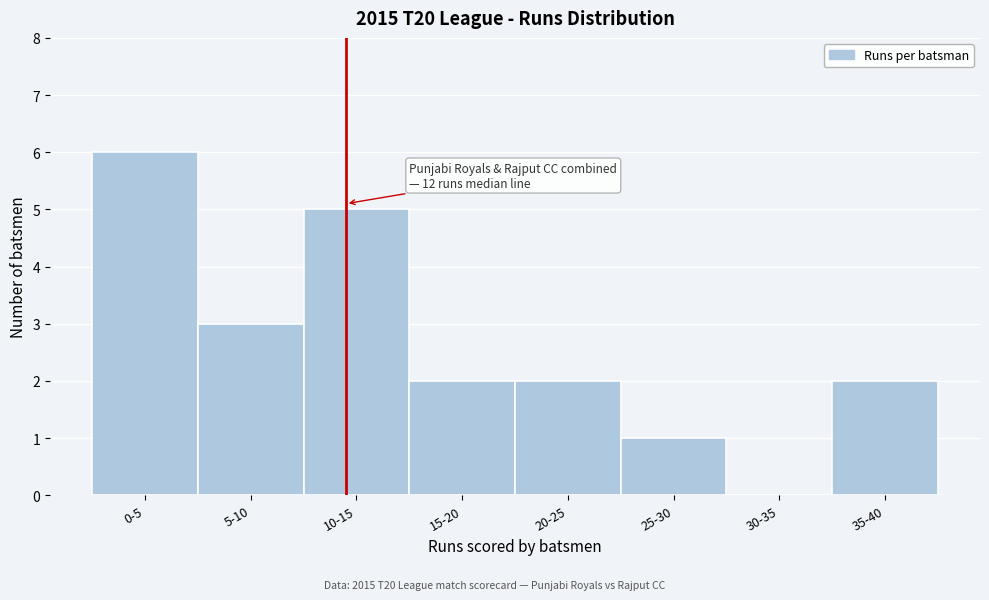

Reading right to left, list all the values displayed in this chart.

35-40=2	30-35=0	25-30=1	20-25=2	15-20=2	10-15=5	5-10=3	0-5=6